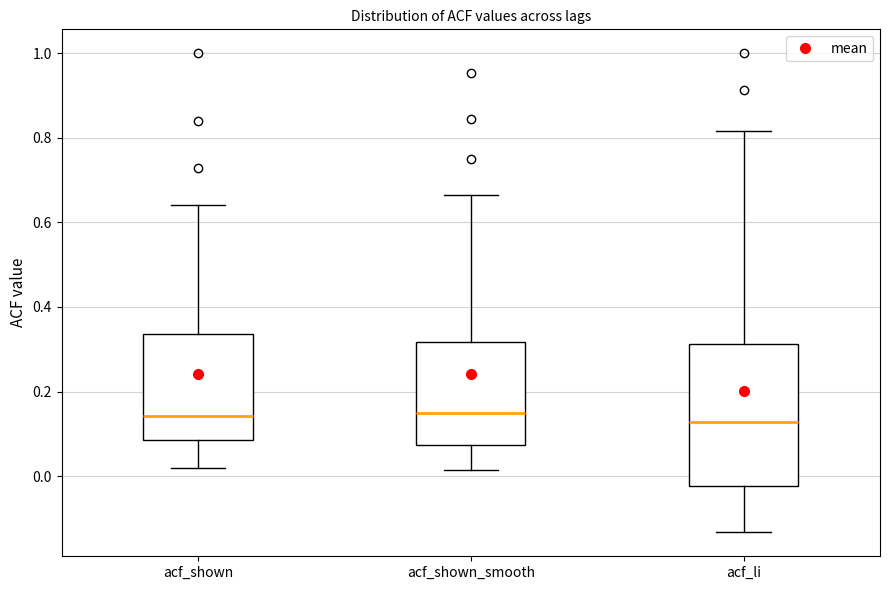

Where does the median line of the box for acf_shown sit on the y-axis? The values are not printed on the chart, so give them approximately, as read against the axis.

0.14